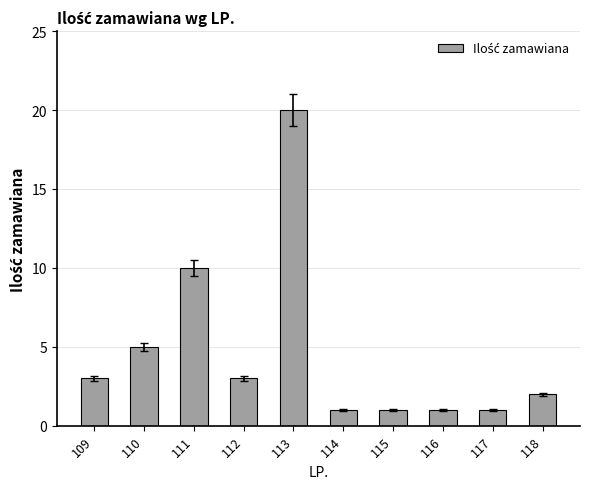

Are the bars grouped side by side (vs. stacked)?

No